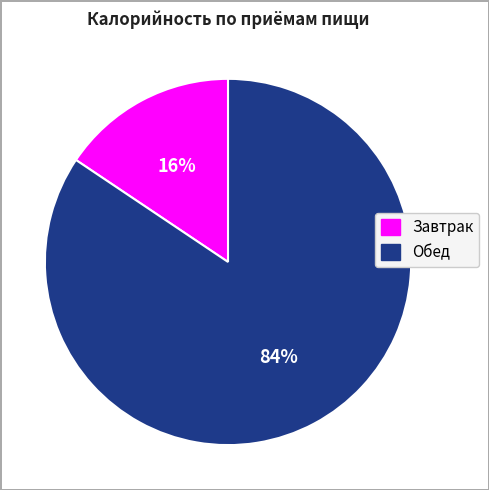

To the nearest percent, what is the average slice percentage?

50%